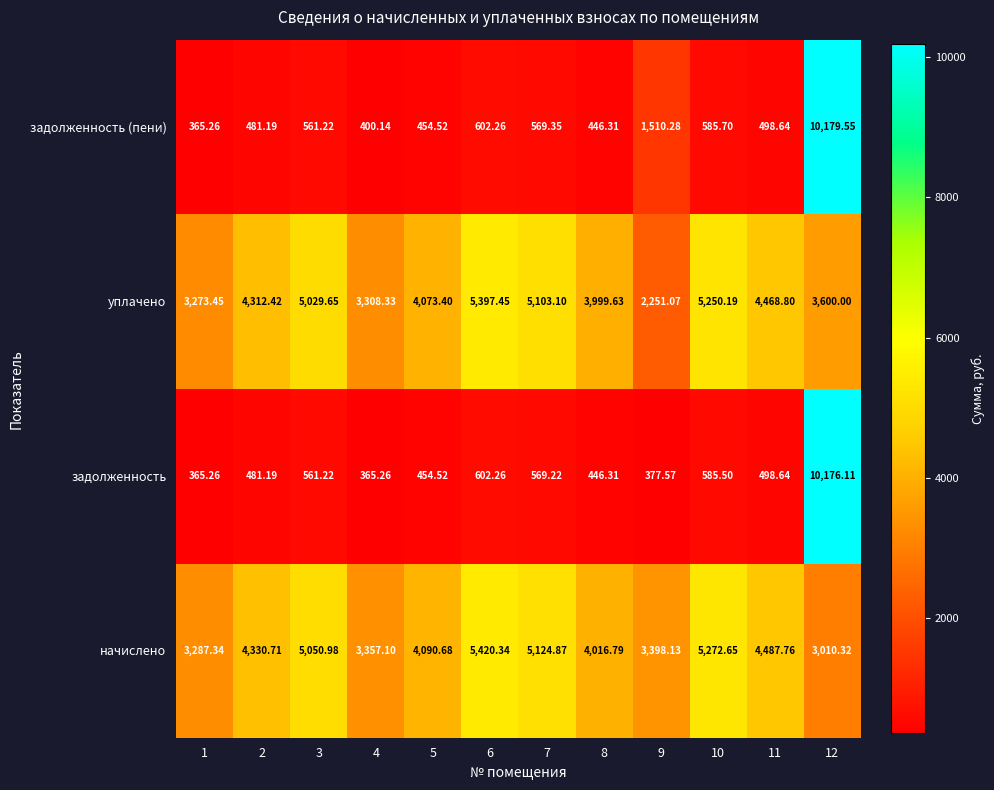

Which series has the widest spread of values?

задолженность (пени)